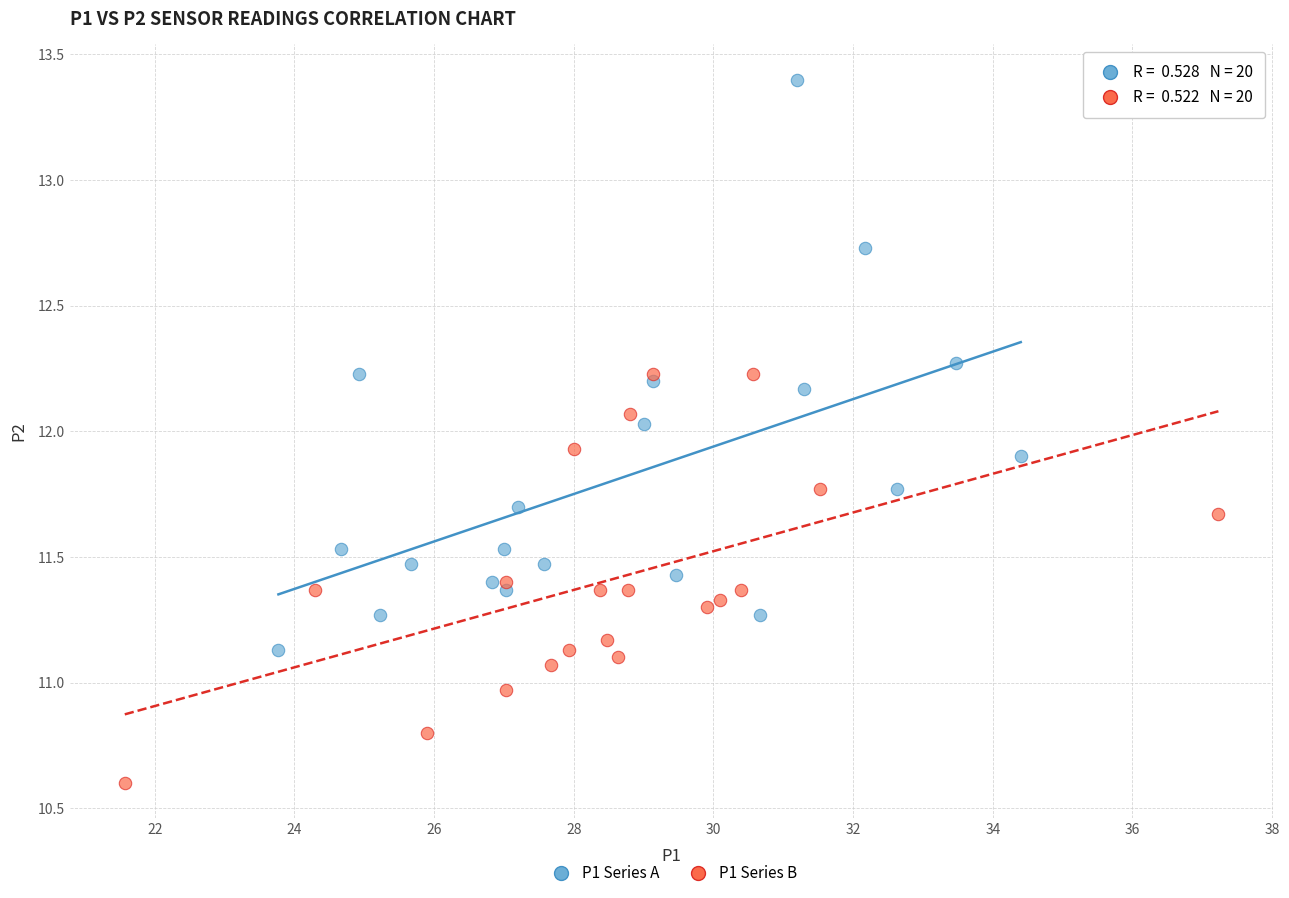

Which series contains the highest Y value?

P1 Series A